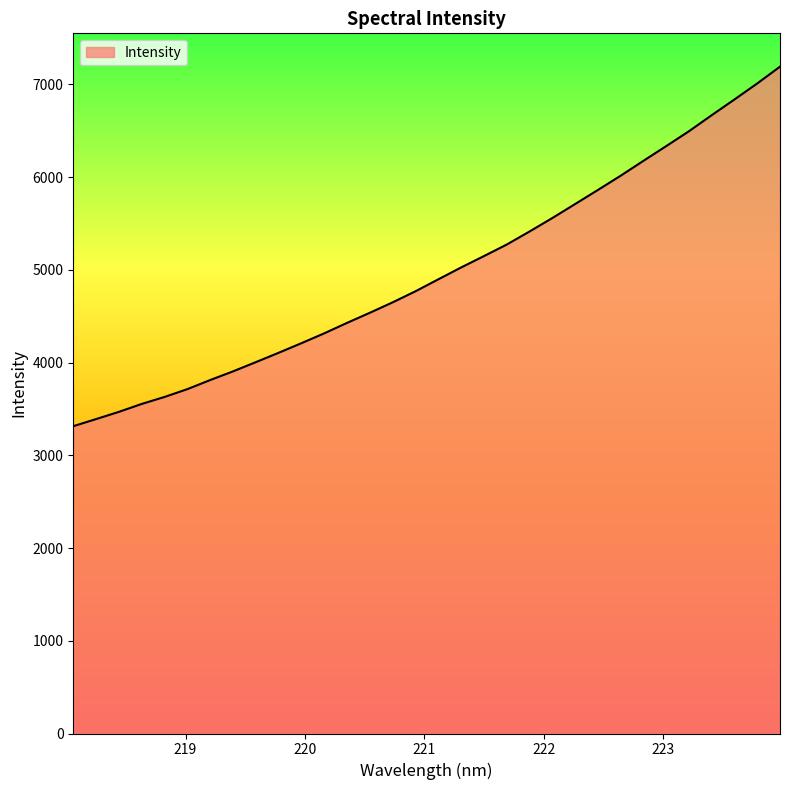

What is the average value?

4980.9